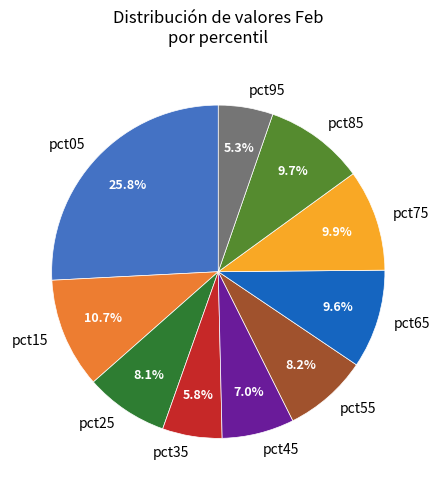

What percentage is the pct85 slice, to the nearest percent?

10%